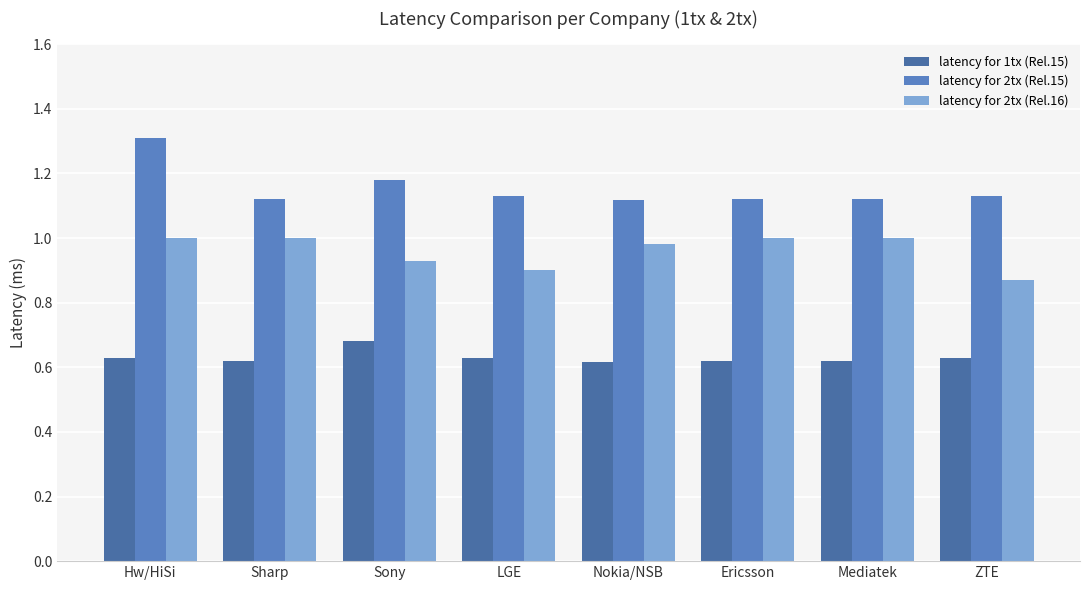

Reading right to left, list all the values displayed in this chart.

latency for 1tx (Rel.15): ZTE=0.6	Mediatek=0.6	Ericsson=0.6	Nokia/NSB=0.6	LGE=0.6	Sony=0.7	Sharp=0.6	Hw/HiSi=0.6
latency for 2tx (Rel.15): ZTE=1.1	Mediatek=1.1	Ericsson=1.1	Nokia/NSB=1.1	LGE=1.1	Sony=1.2	Sharp=1.1	Hw/HiSi=1.3
latency for 2tx (Rel.16): ZTE=0.9	Mediatek=1.0	Ericsson=1.0	Nokia/NSB=1.0	LGE=0.9	Sony=0.9	Sharp=1.0	Hw/HiSi=1.0